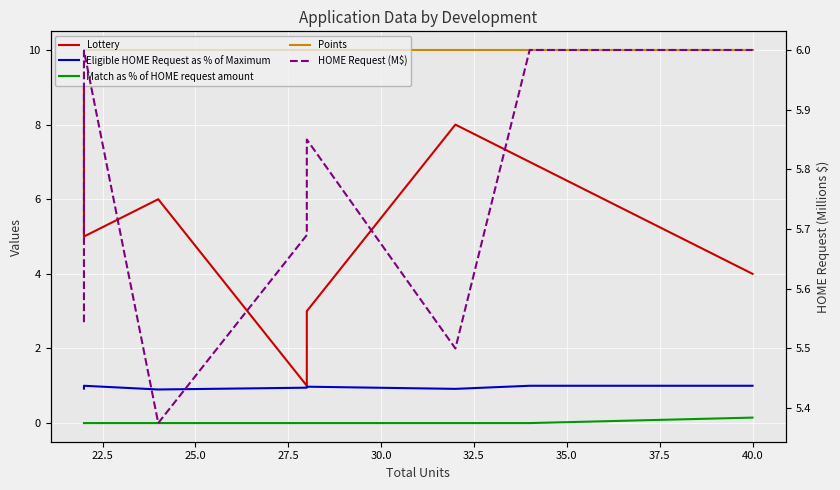

Is the value of HOME Request (M$) at 25.0 greater than the value of Points at 20.0?

No